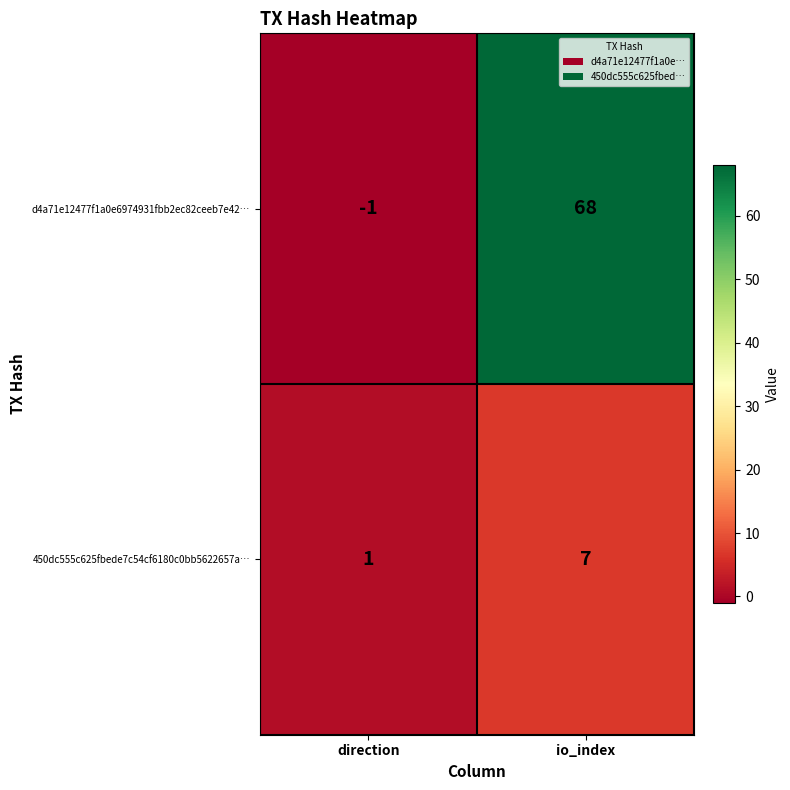

The value of 450dc555c625fbede7c54cf6180c0bb5622657a… at io_index is 7. True or false?

True